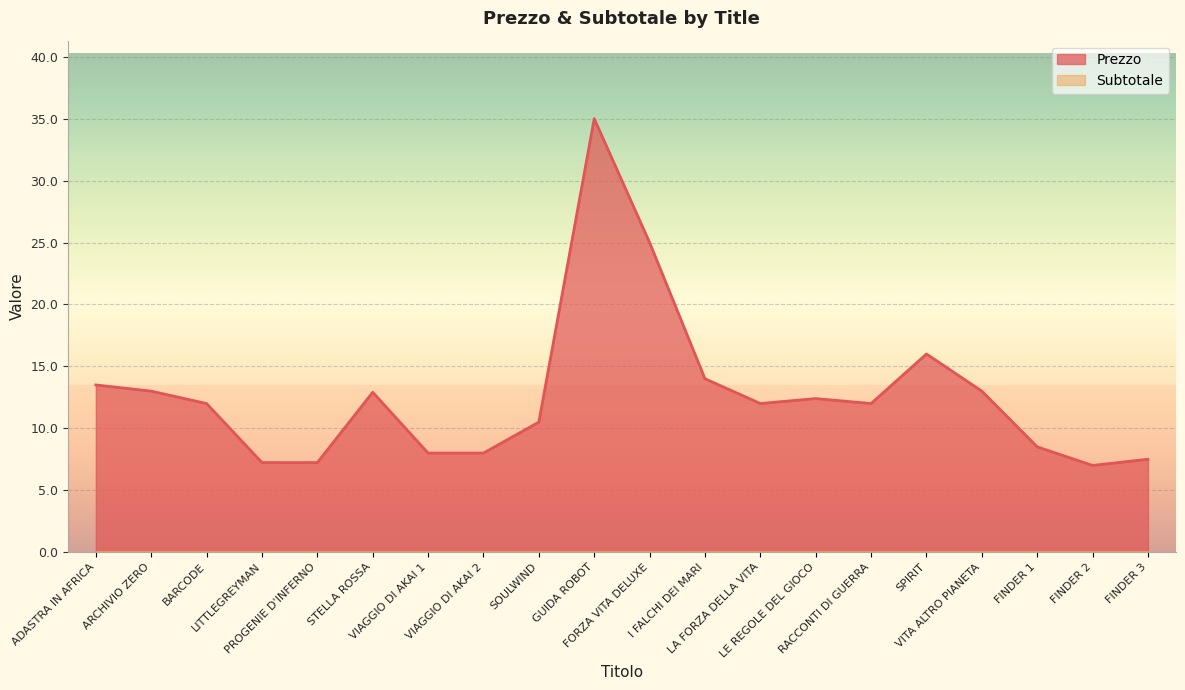

Where is the data nearest to the value 21?

FORZA VITA DELUXE